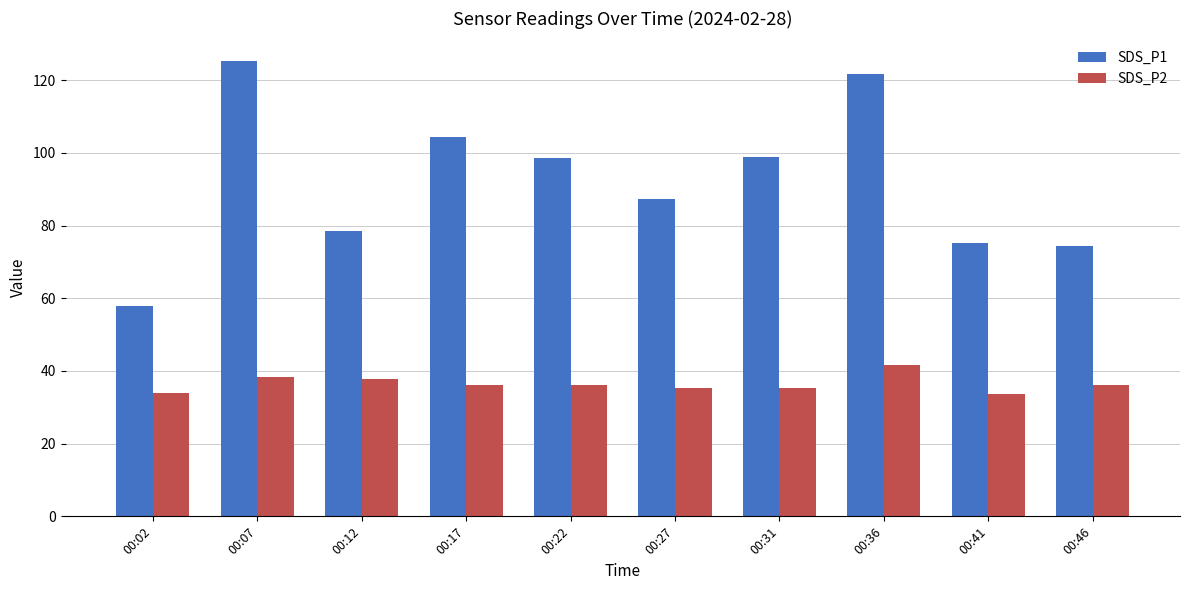

Is the value of SDS_P1 at 00:02 greater than the value of SDS_P2 at 00:07?

Yes